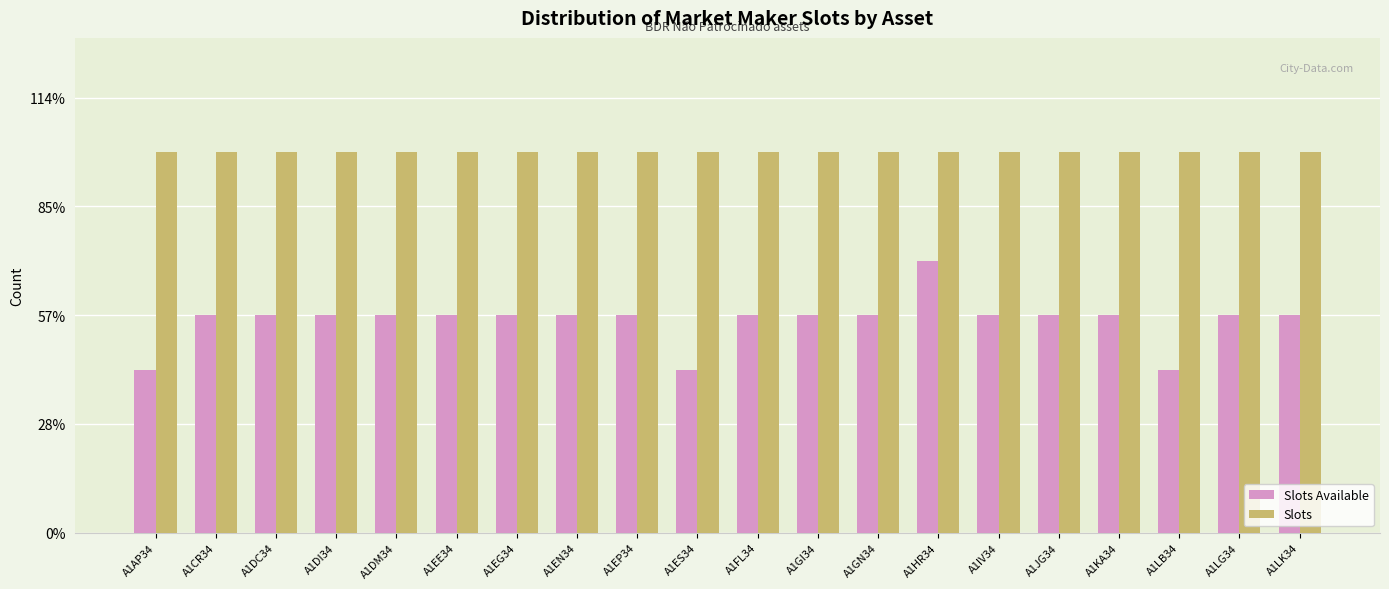

What is the difference between the highest and lowest values at A1EG34?

3